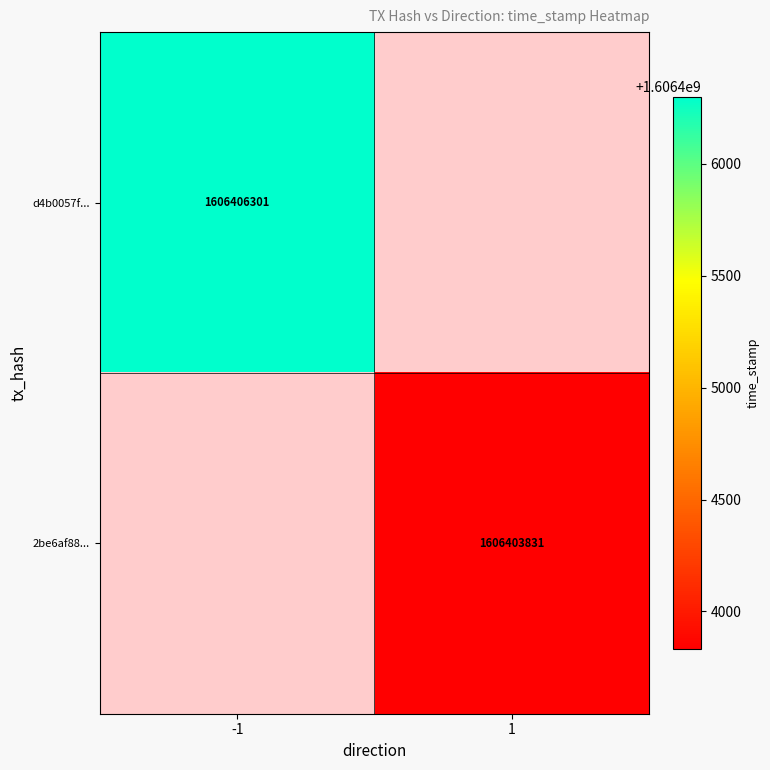

True or false: d4b0057f... has a value of 1606406301 at -1.

True